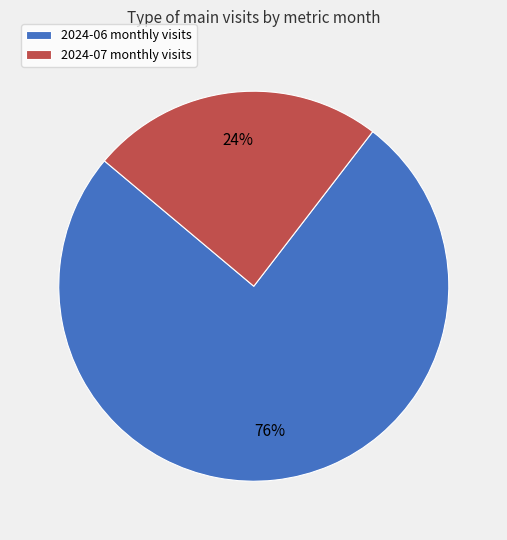

The 2024-06 slice represents 76% of the pie. True or false?

True